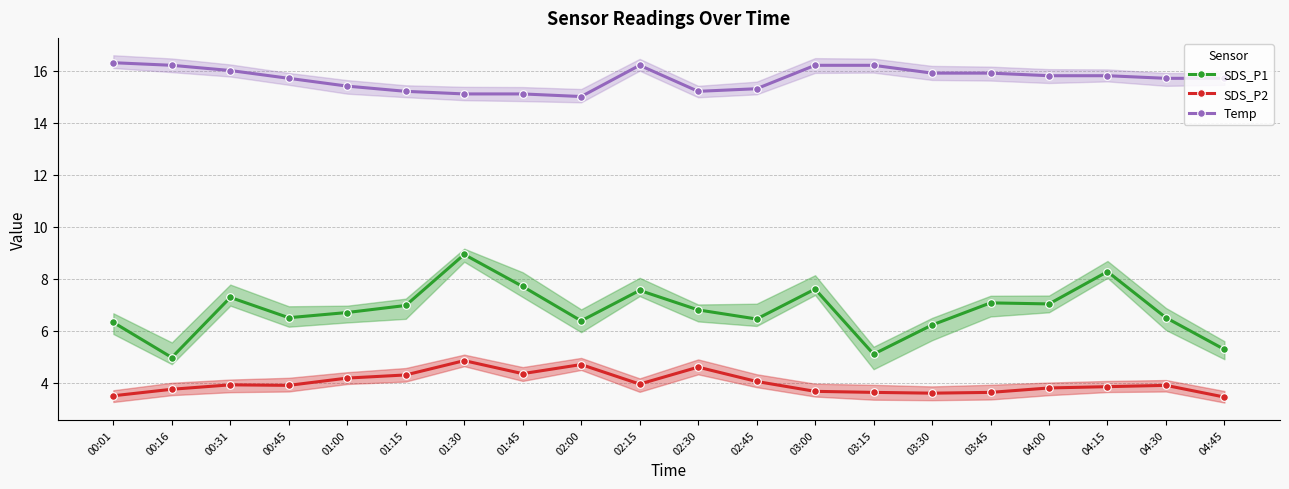

The SDS_P1 series shows 11.3 at 02:15. True or false?

False